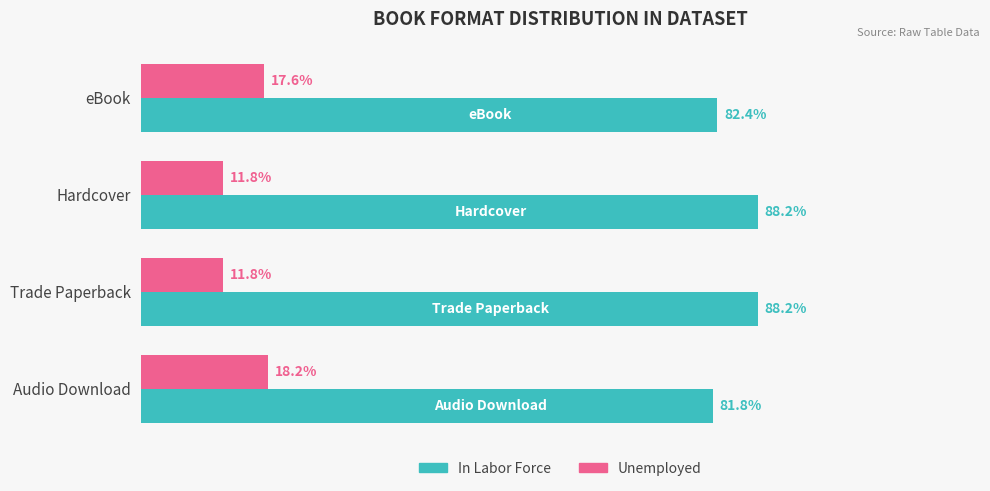

List the series in order of their overall mean, lowest first.

Unemployed, In Labor Force